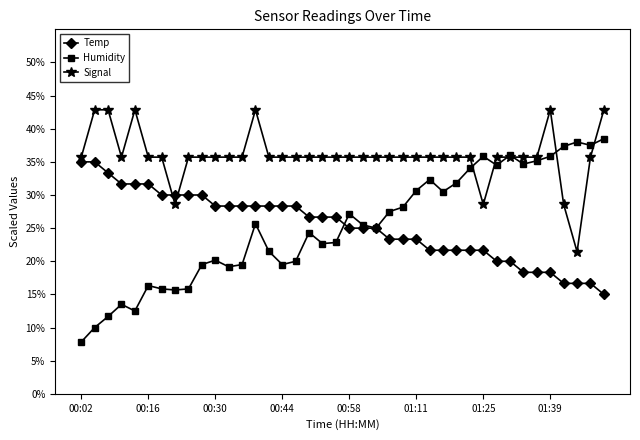

Which series has the largest range (max minus min)?

Humidity